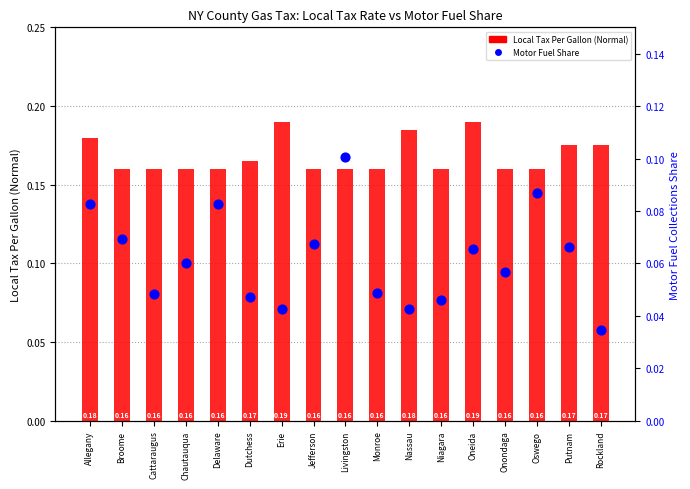

What is the total value across all series at Broome?

0.2